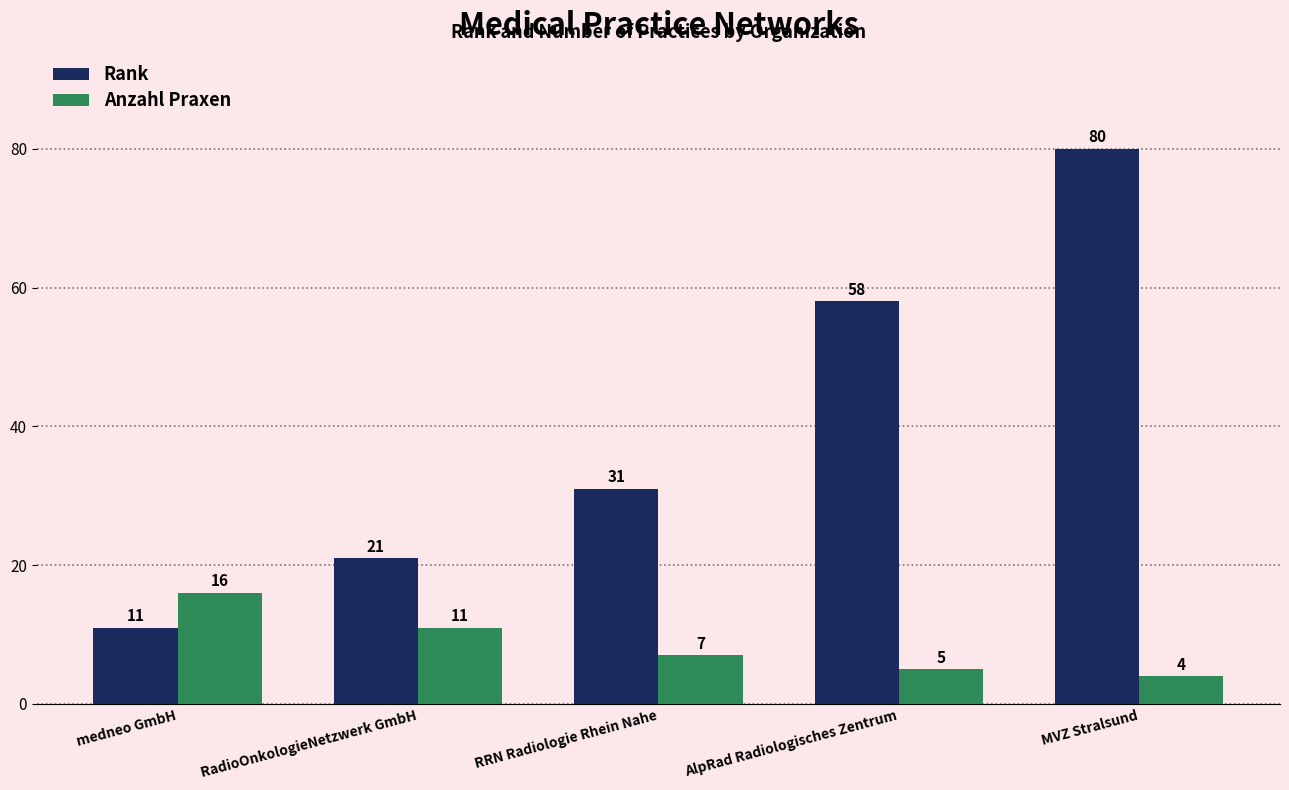

Rank the series at RRN Radiologie Rhein Nahe from lowest to highest value.

Anzahl Praxen, Rank